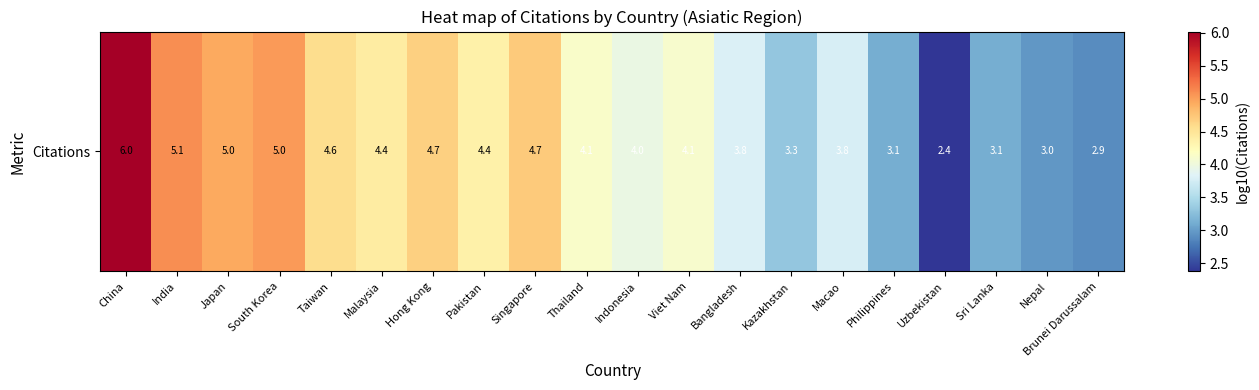

What is the change in value from Bangladesh to Nepal?

-0.8